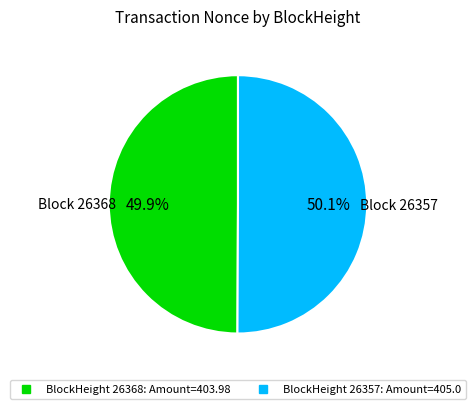

Does any single category account for the majority?

Yes